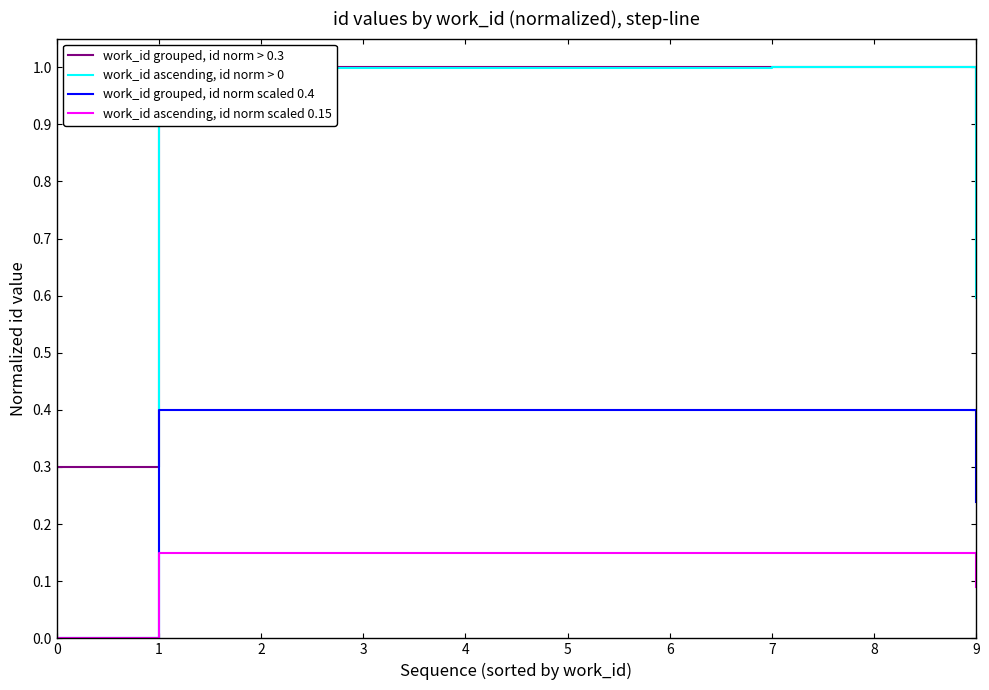

What is the maximum value shown in the chart?

1.0